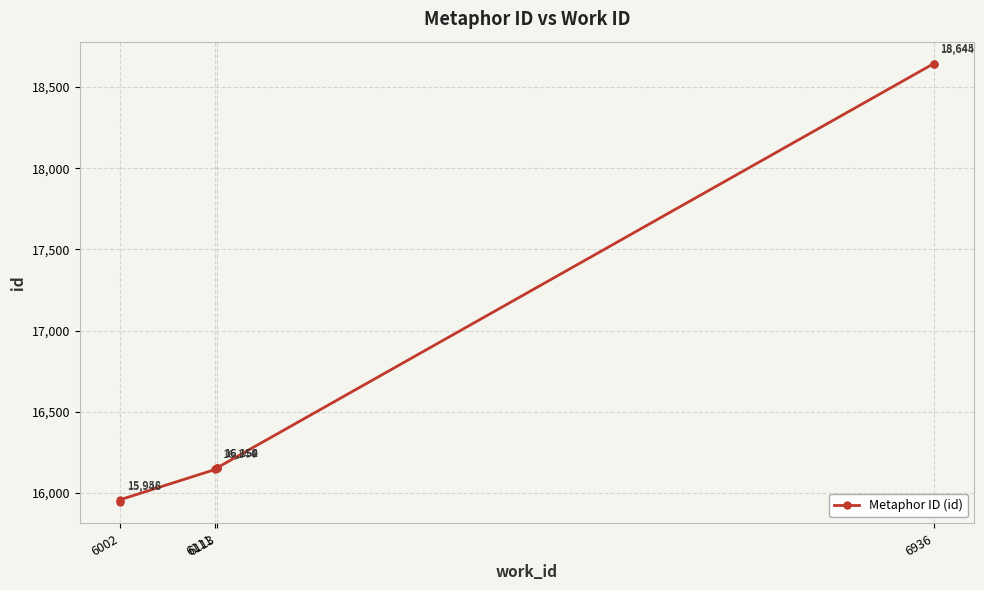

What position from the right is 4?

4